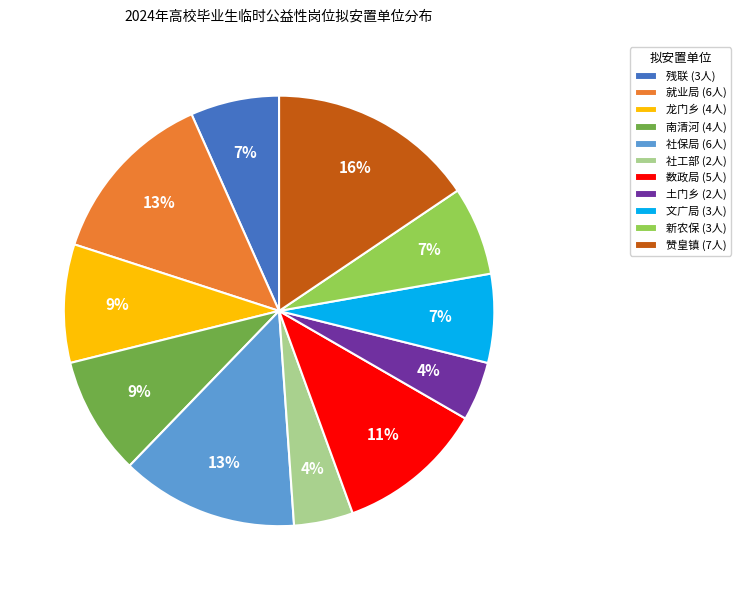

The 数政局 (5人) slice represents 5% of the pie. True or false?

False